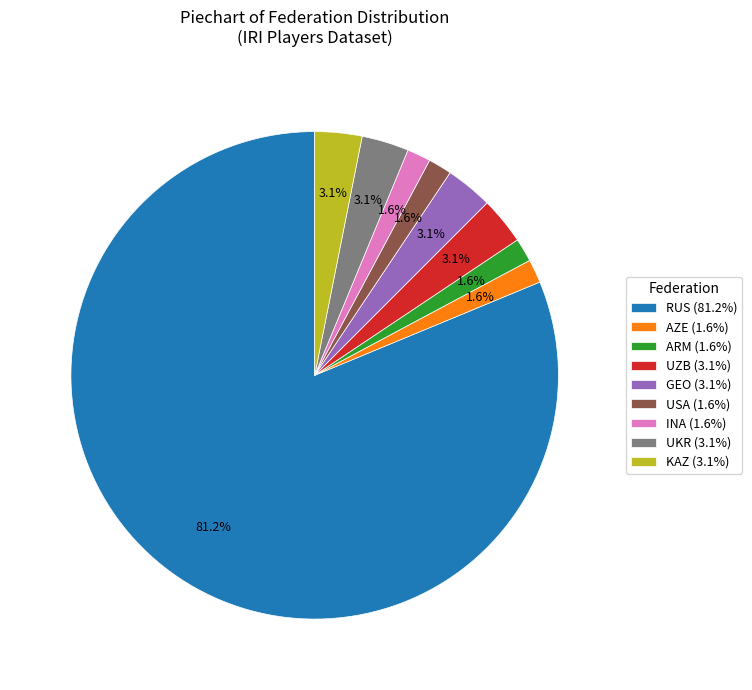

Count the number of slices in the pie.

9